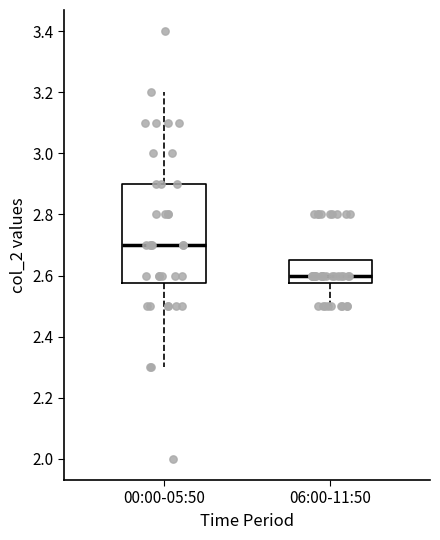

Reading left to right, transcribe this box plot: for each box, give where its median line is, the range the box spans, and where its two whiskers end, as read against the y-axis. The values are not printed on the chart, so give them approximately, as read against the axis.

00:00-05:50: median 2.70, box 2.58 to 2.90, whiskers 2.30 to 3.20
06:00-11:50: median 2.60, box 2.58 to 2.66, whiskers 2.50 to 2.66